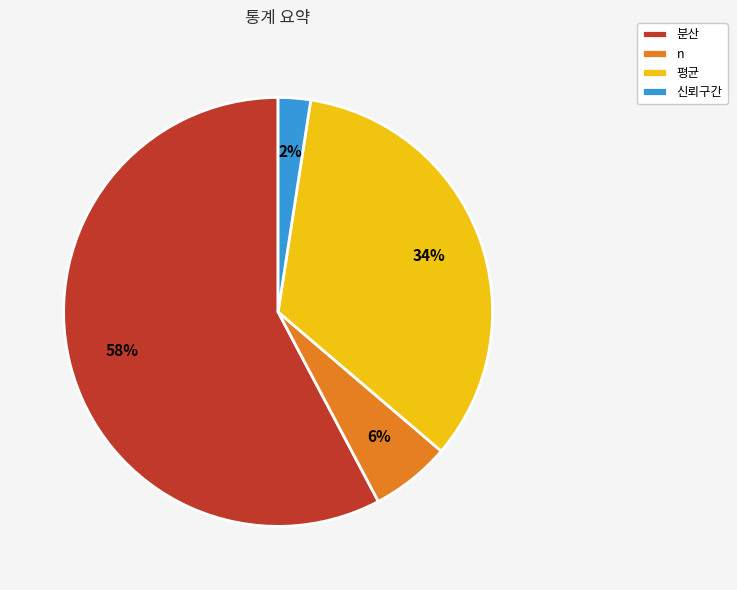

Which category accounts for the majority?

분산